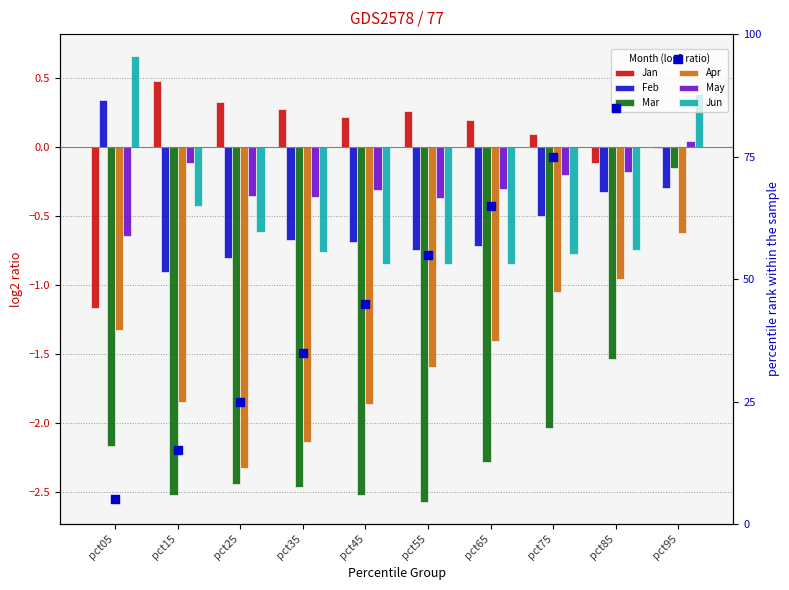

Which series contains the lowest Y value?

Mar